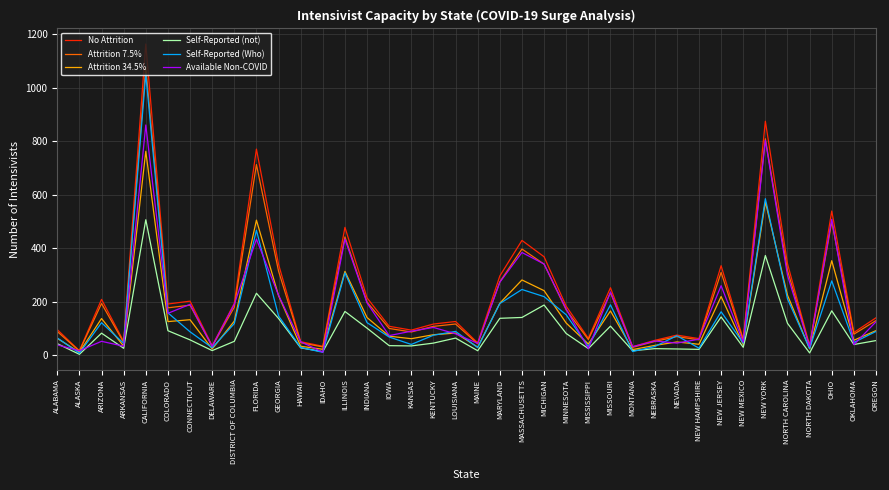

How many interior local valleys does the No Attrition series have?

13